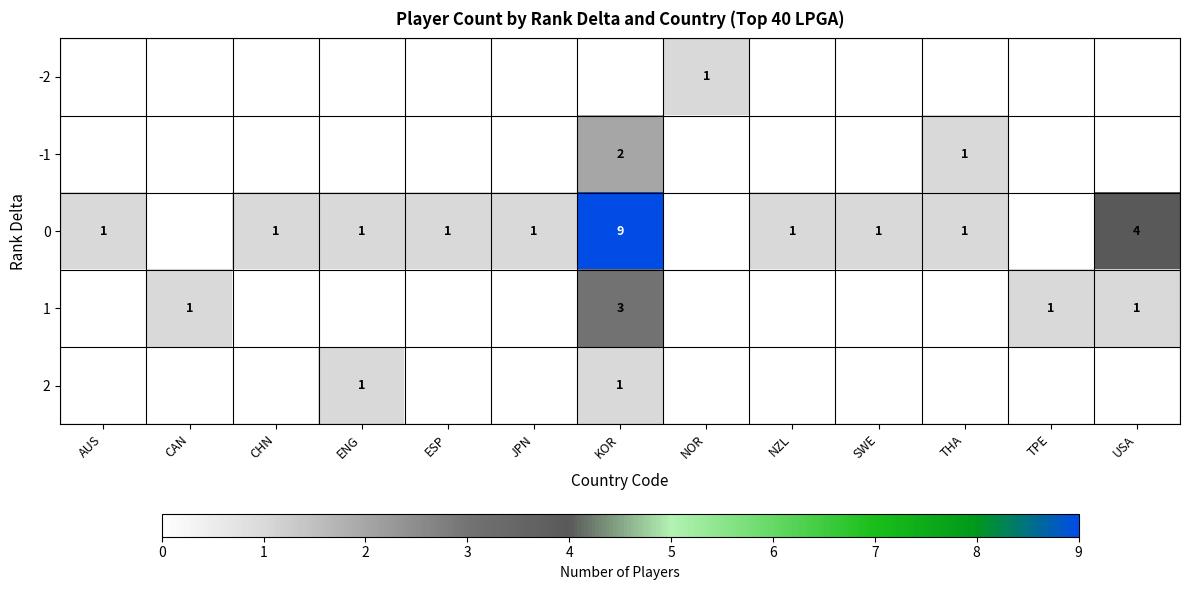

What is the sum of the 0 values at NZL and ENG?

2